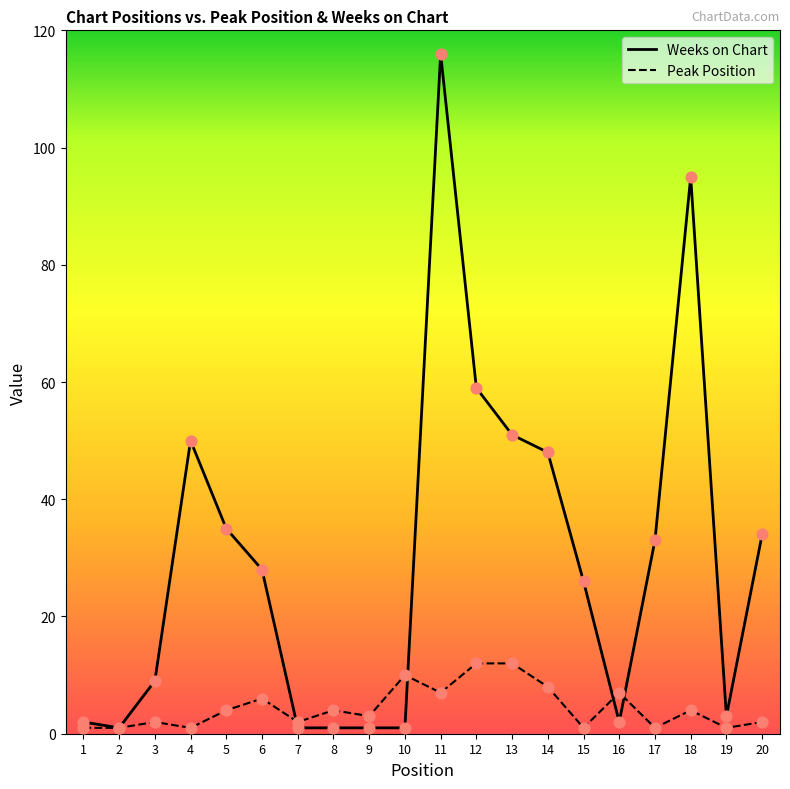

Which series has the largest Y range (max minus min)?

Weeks on Chart